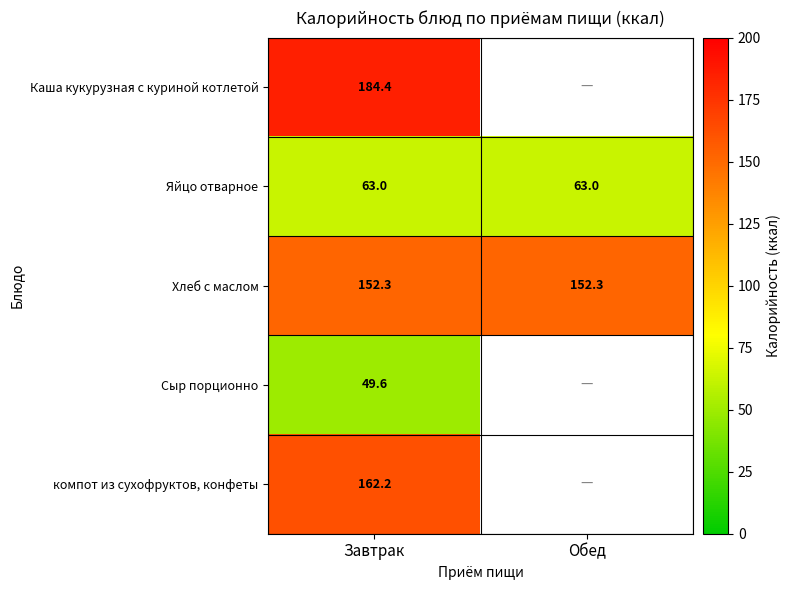

What is the greatest value displayed?

184.4